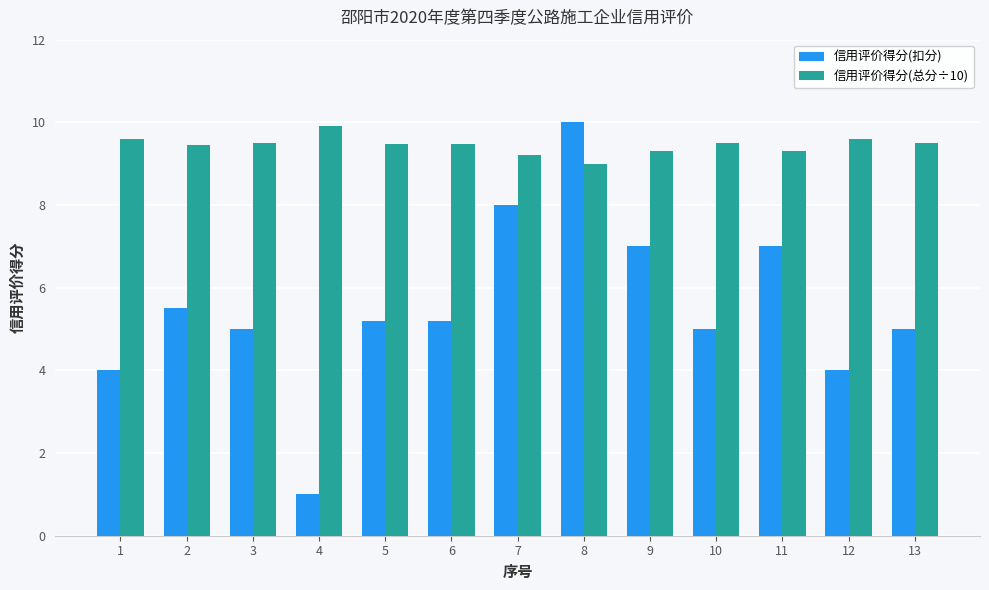

Which series has the largest total across all categories?

信用评价得分(总分÷10)